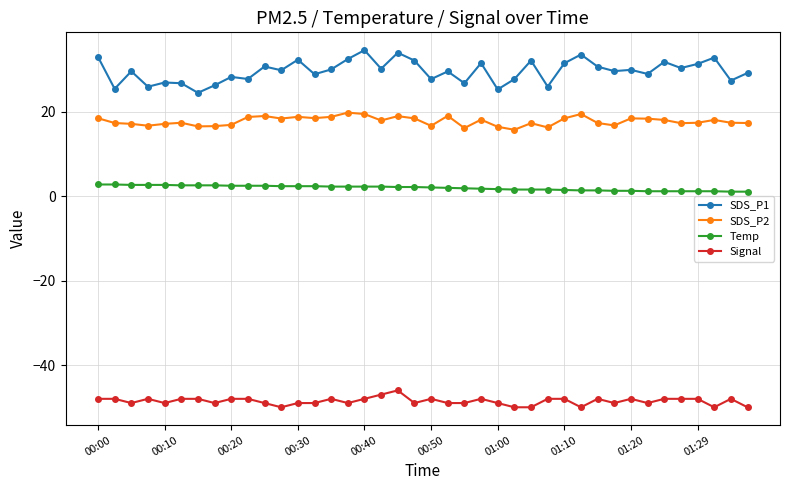

List the series in order of their peak value, lowest first.

Signal, Temp, SDS_P2, SDS_P1